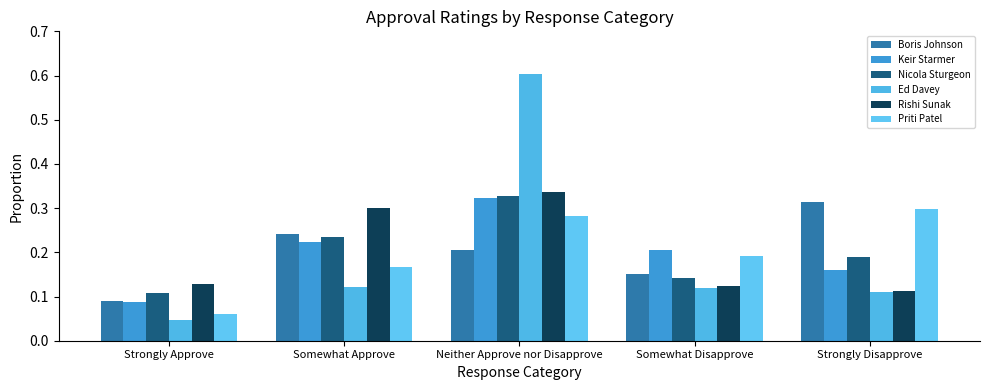

Count the number of data series in this chart.

6